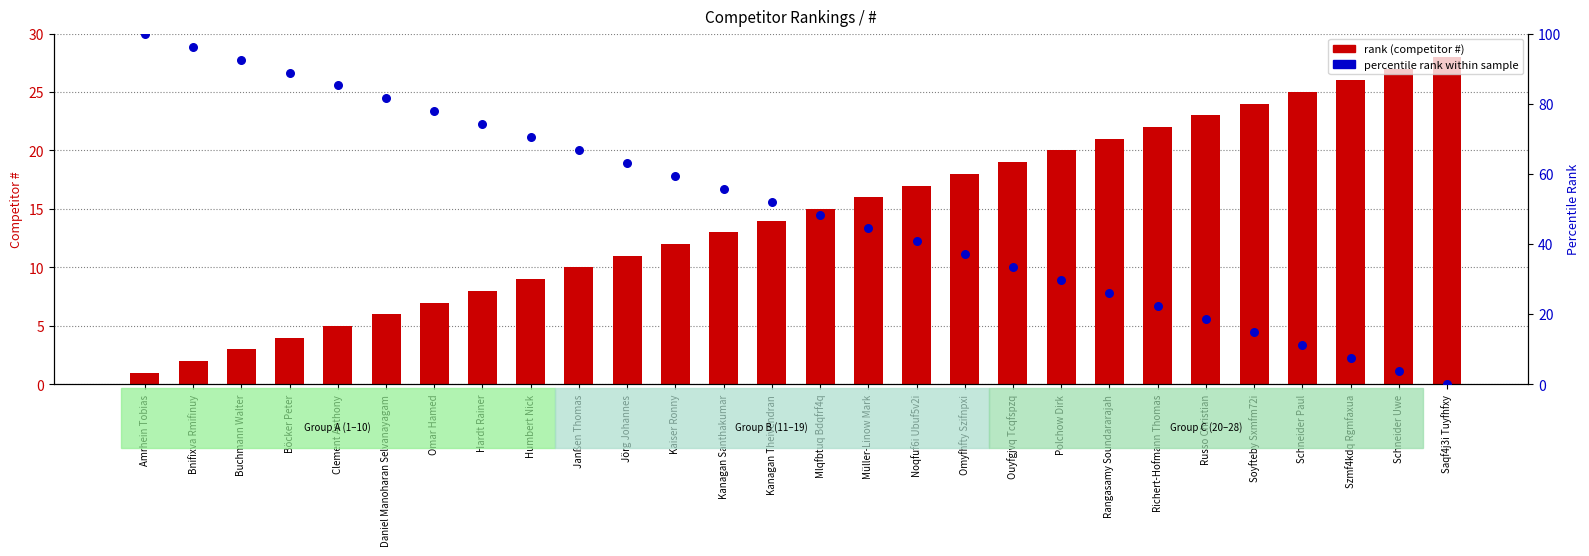

At which category is the sum across all series the highest?

Amrhein Tobias